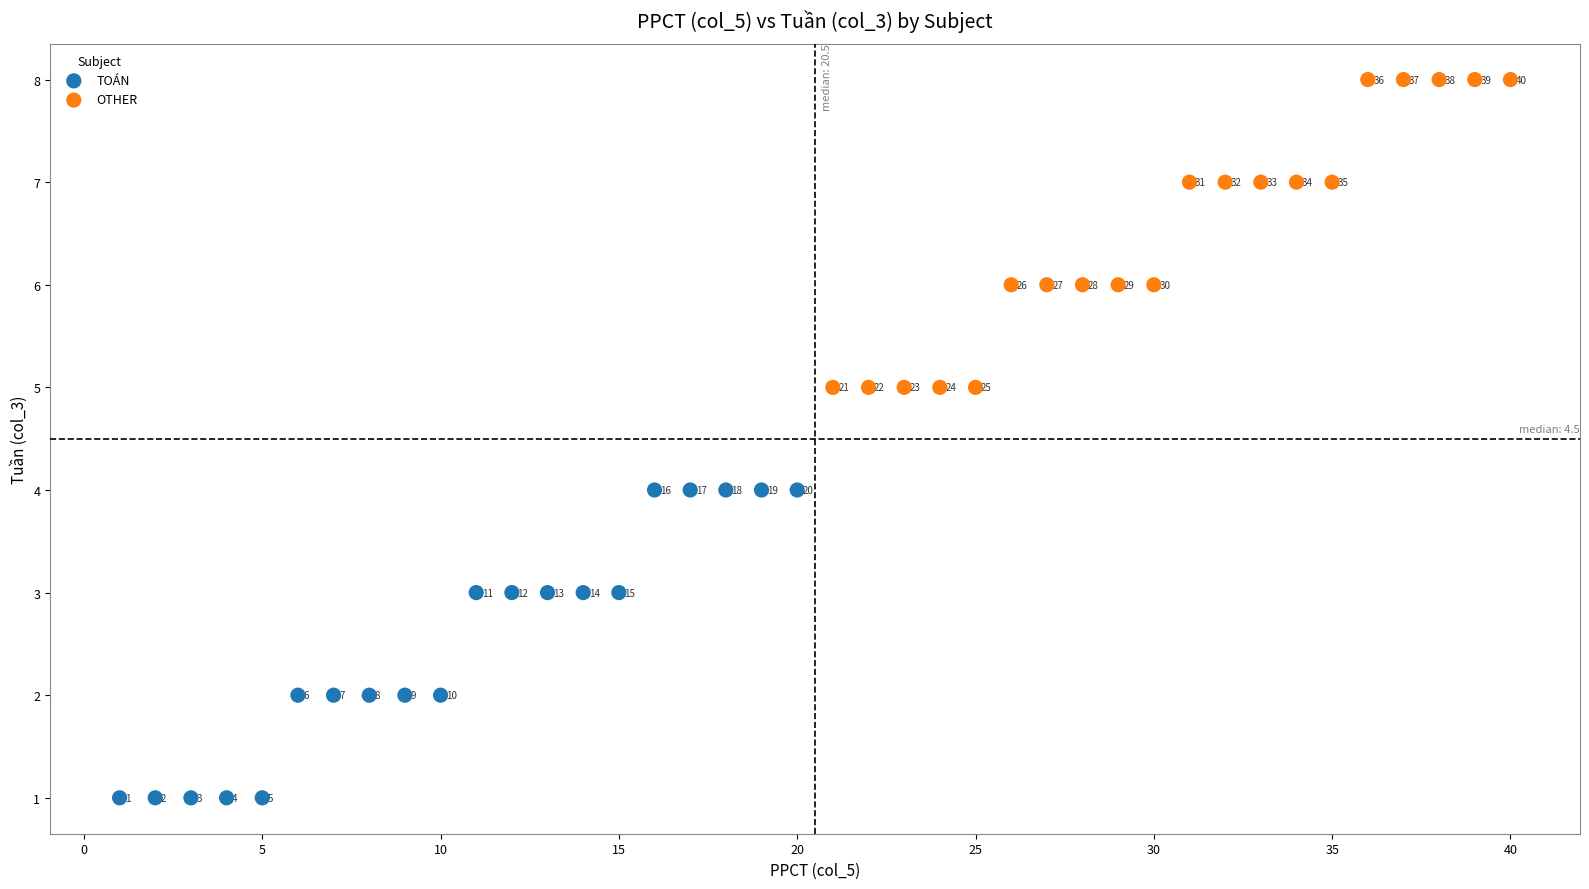

Which series contains the highest Y value?

OTHER